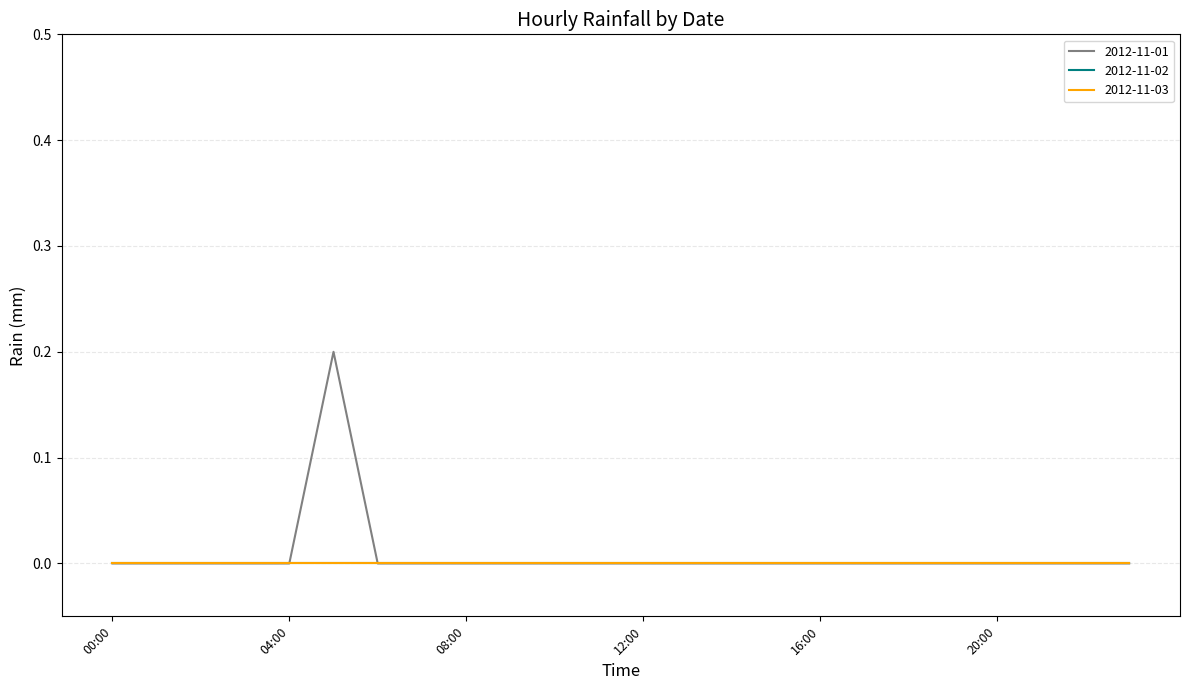

How many data points does each series have?

24